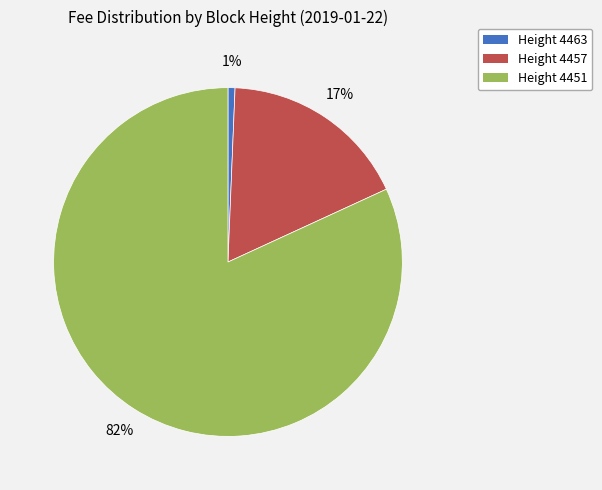

What percentage is the Height 4457 slice, to the nearest percent?

17%